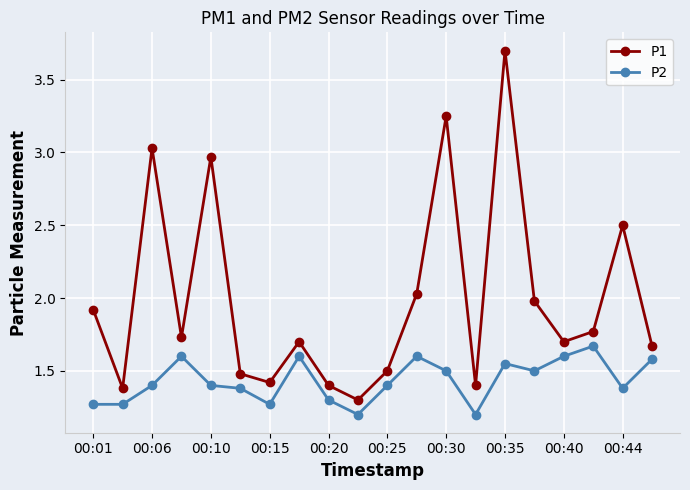

List the series in order of their overall mean, lowest first.

P2, P1